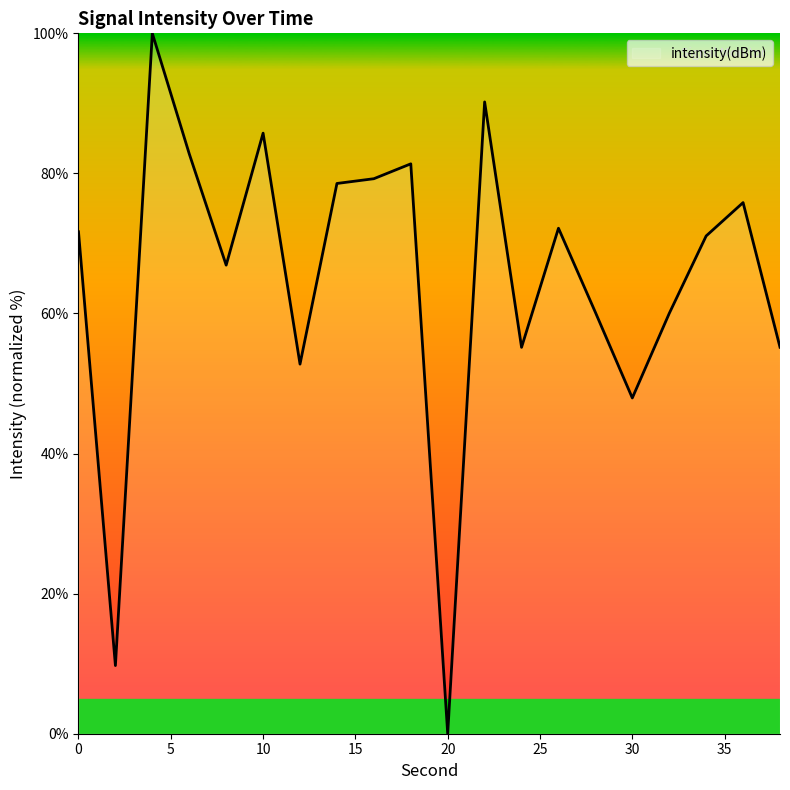

What is the greatest value displayed?

100.0